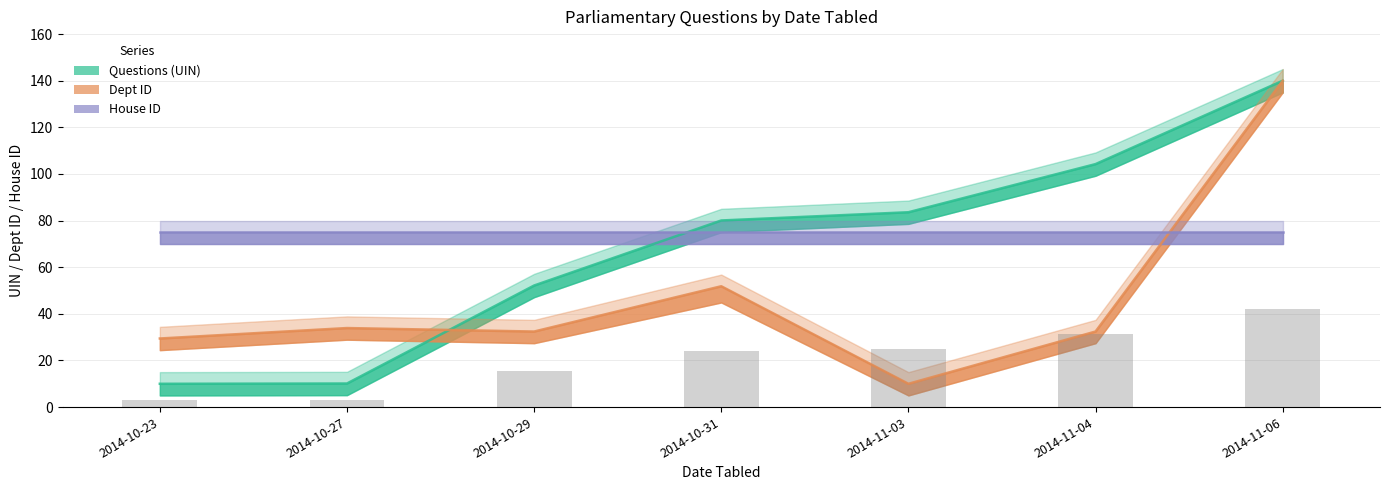

Which series has the largest total across all categories?

House ID